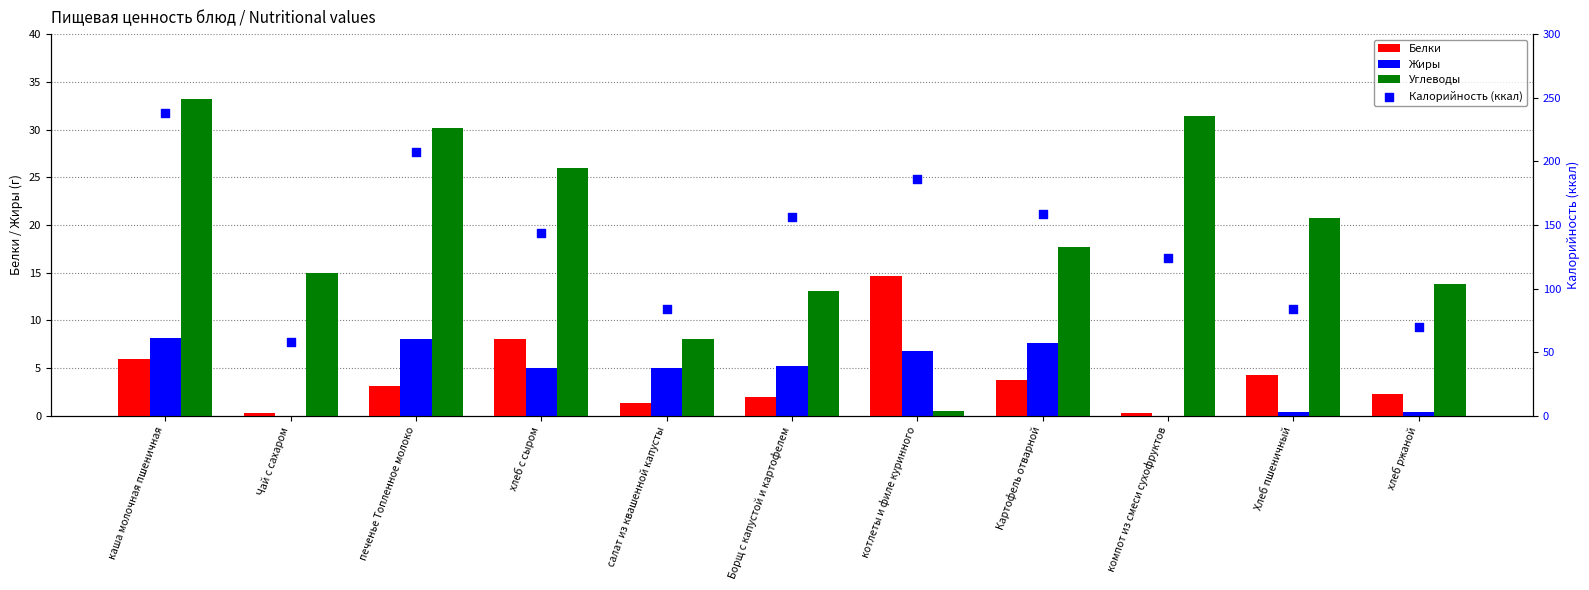

At how many categories does at least one series exceed 92?

7